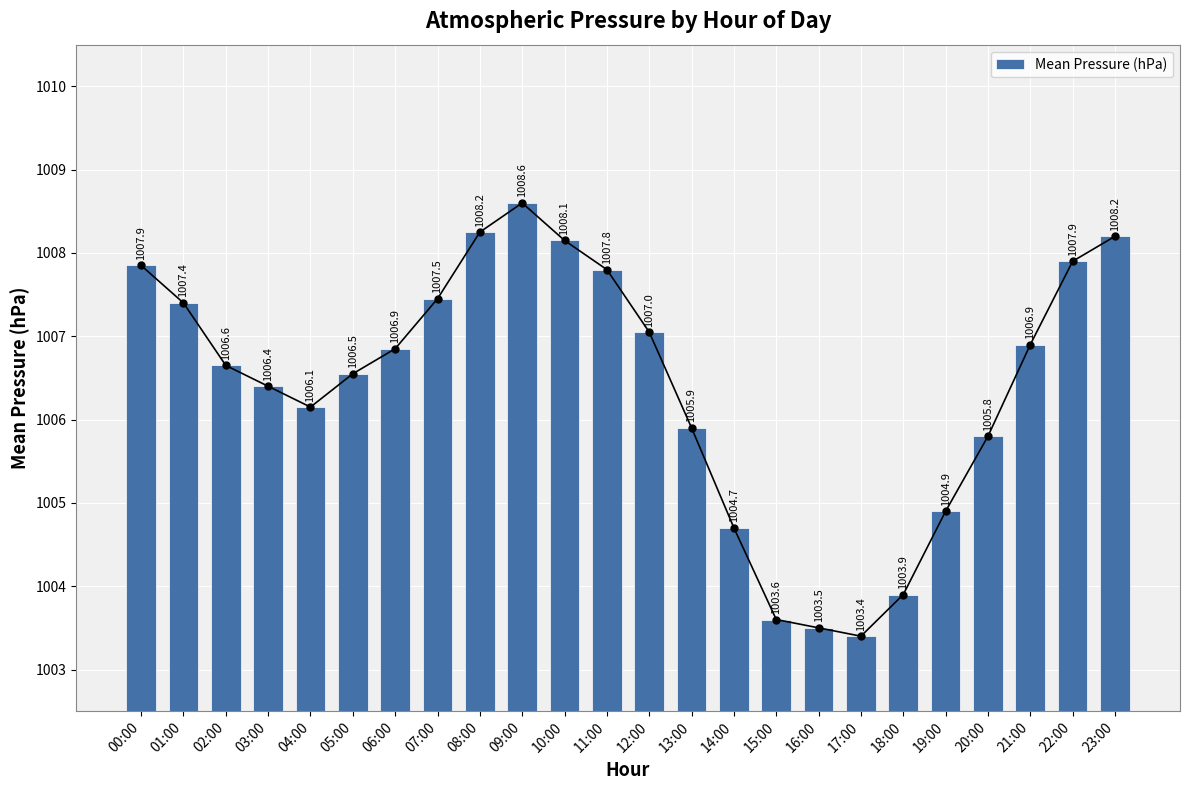

Rank the categories by value from highest to lowest.

09:00, 08:00, 23:00, 10:00, 22:00, 00:00, 11:00, 07:00, 01:00, 12:00, 21:00, 06:00, 02:00, 05:00, 03:00, 04:00, 13:00, 20:00, 19:00, 14:00, 18:00, 15:00, 16:00, 17:00